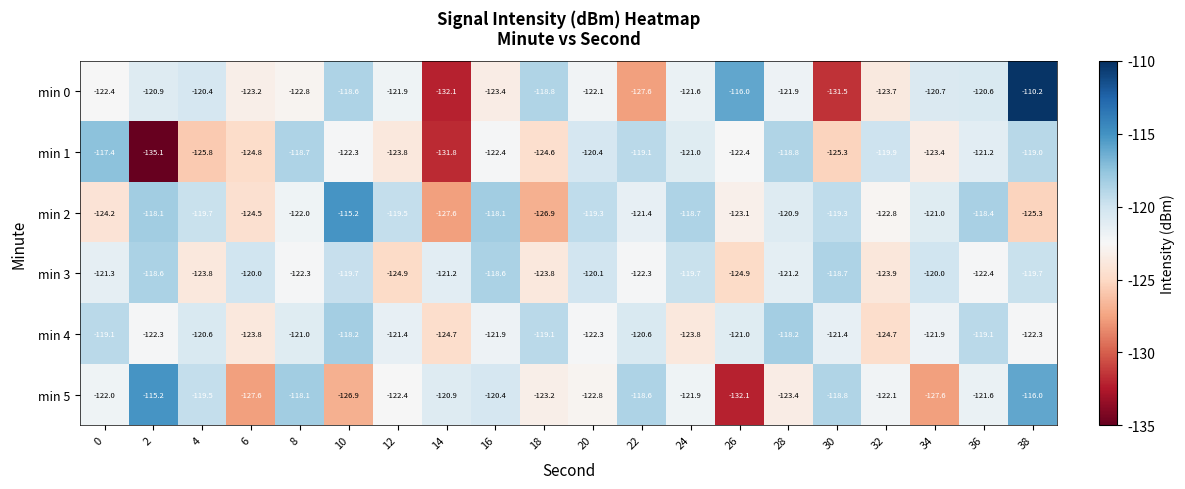

Read the min 3 value at 34.

-120.0